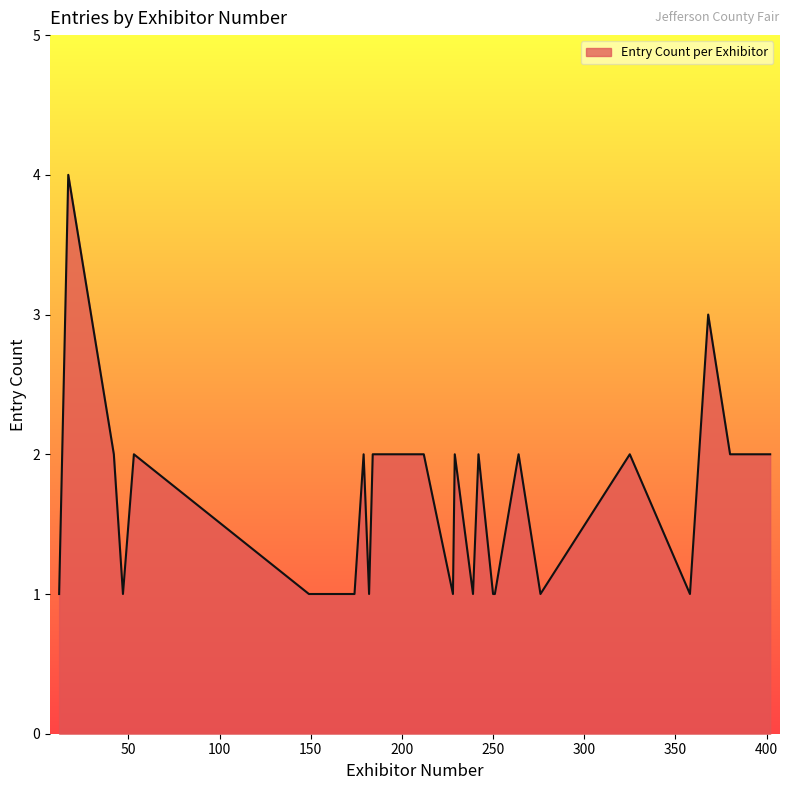

How many lines are shown in the chart?

1